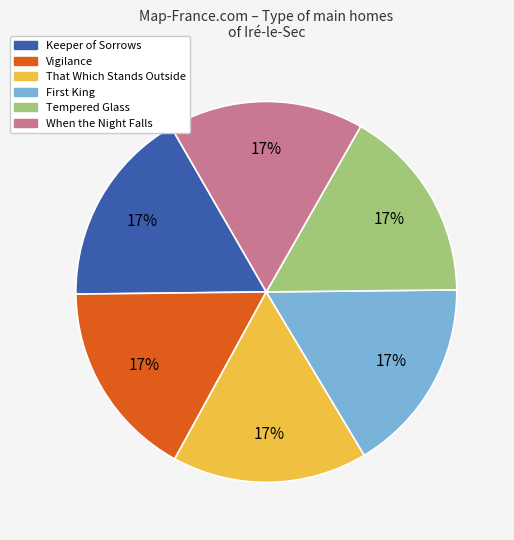

Does any single category account for the majority?

No